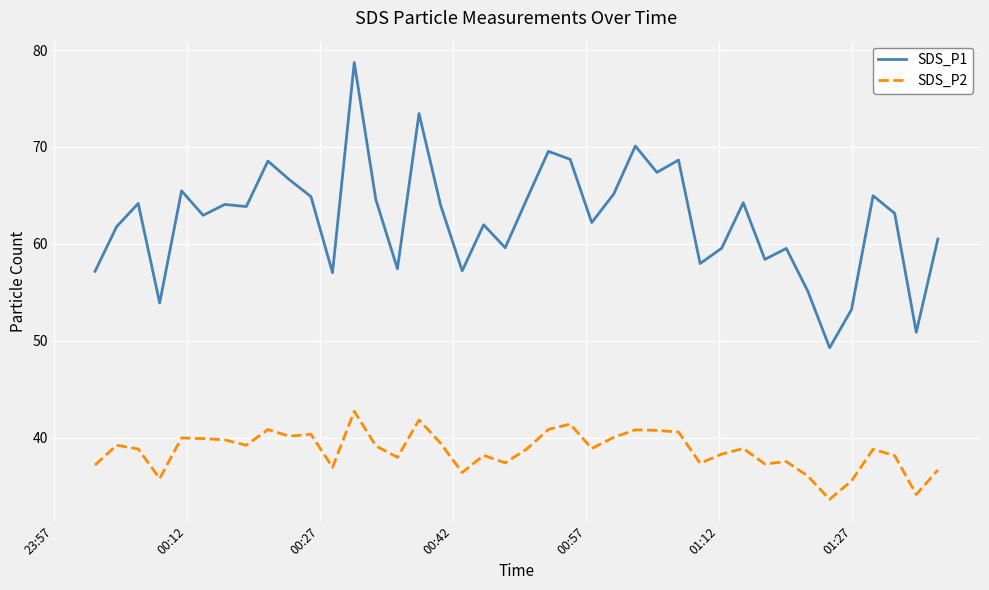

What is the difference between the maximum and minimum values in the SDS_P1 series?

29.4